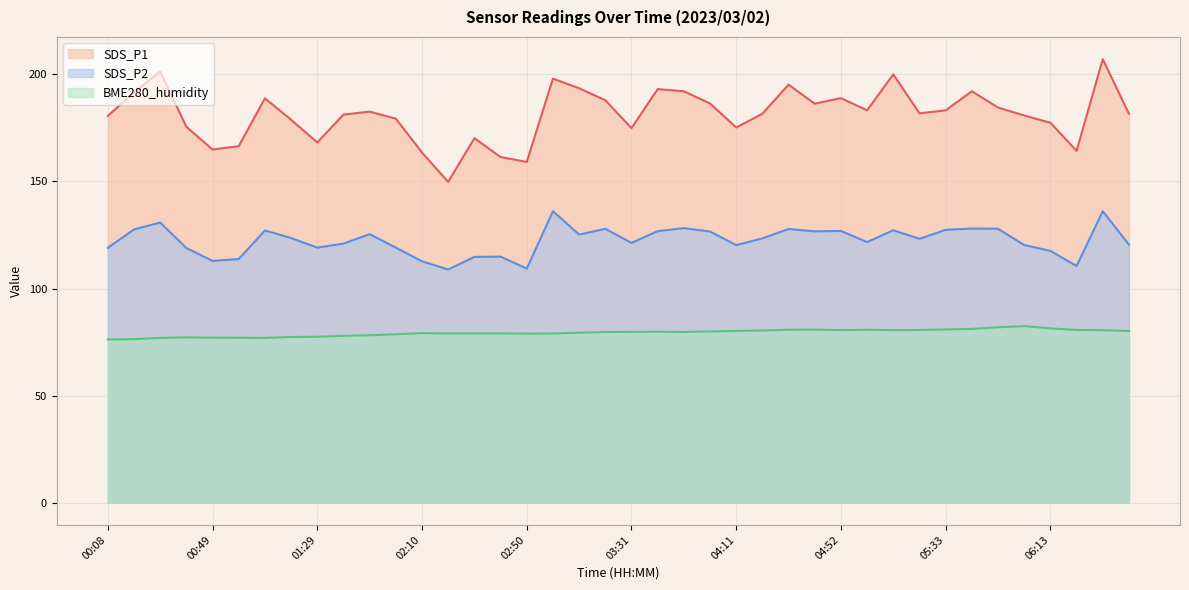

What are all the series names shown in the legend?

SDS_P1, SDS_P2, BME280_humidity